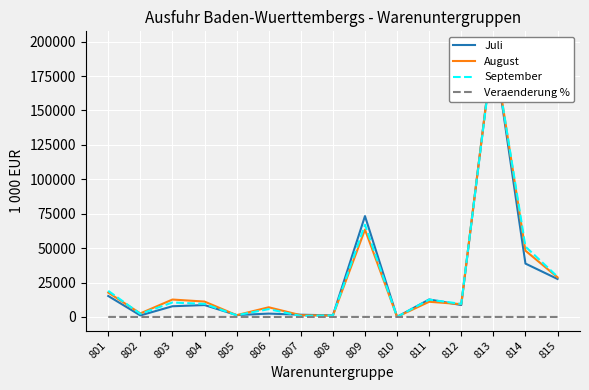

In Veraenderung %, how many points are lower than both neighbors (excluding endpoints)?

5